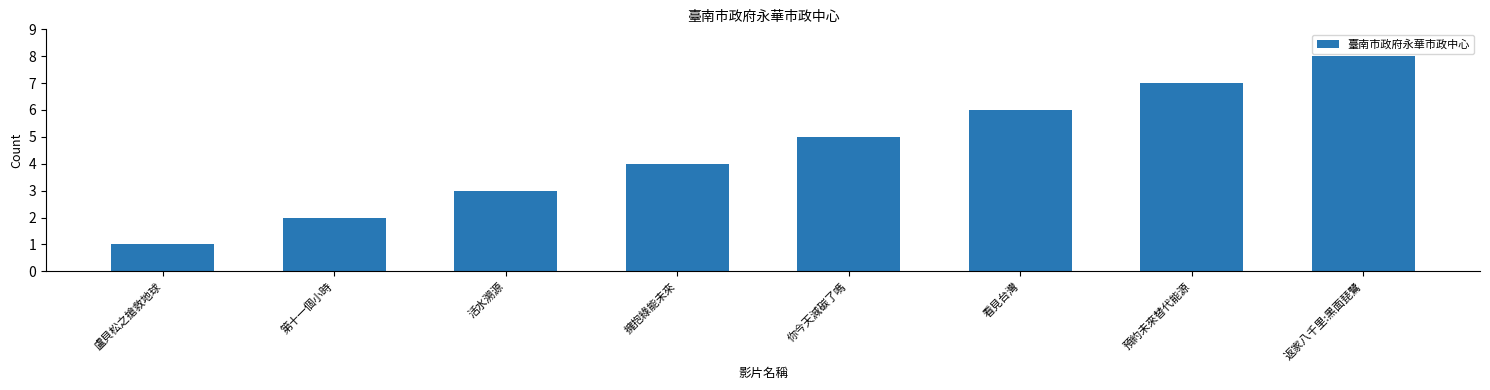

What is the change in value from 擁抱綠能未來 to 返家八千里:黑面琵鷺?

+4